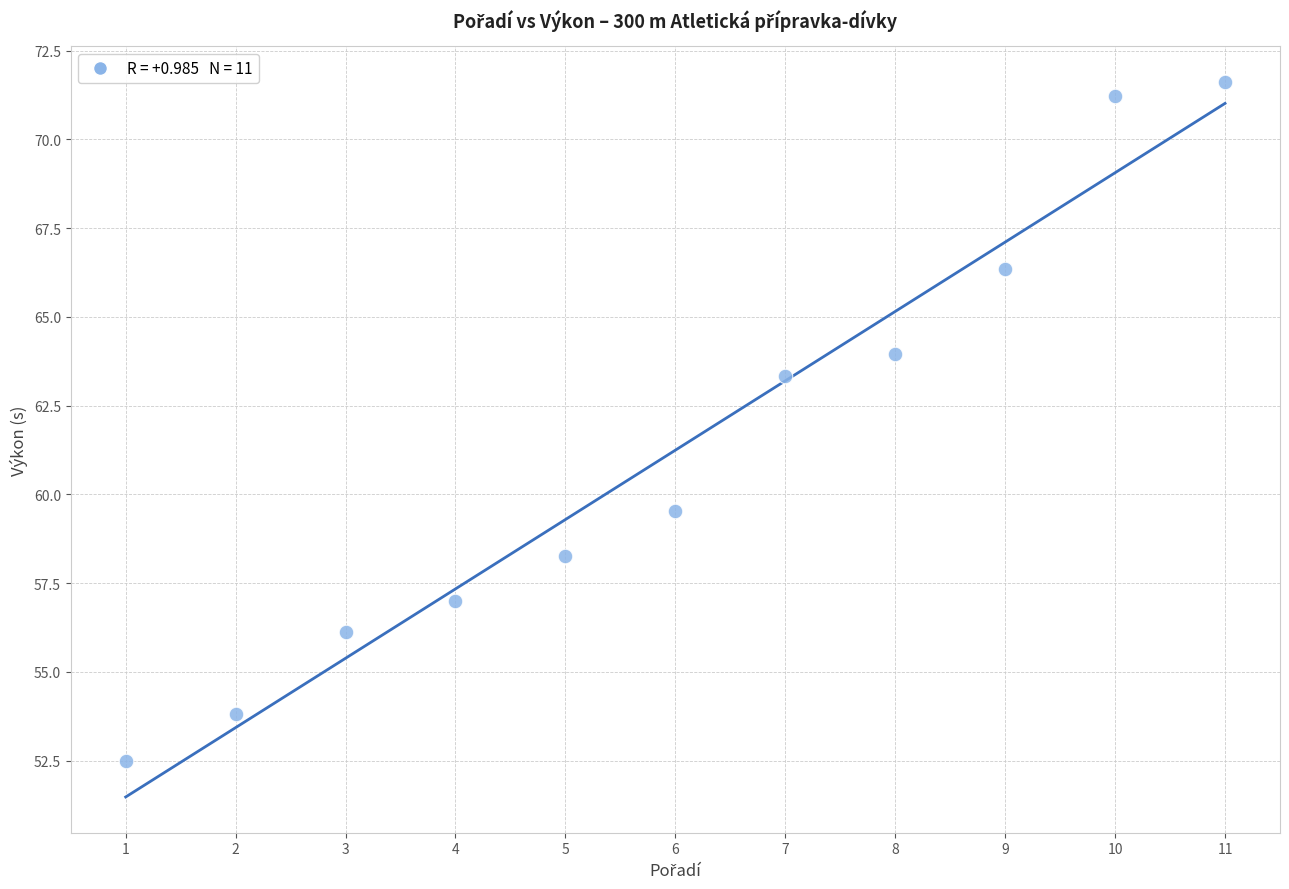

What is the average Y value?

61.2